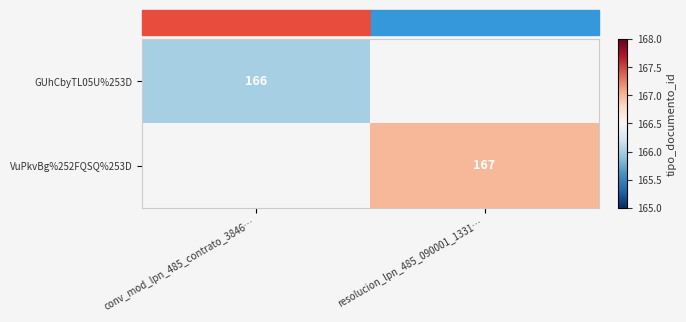

Is the value of VuPkvBg%252FQSQ%253D at resolucion_lpn_485_090001_1331… greater than the value of GUhCbyTL05U%253D at conv_mod_lpn_485_contrato_3846…?

Yes